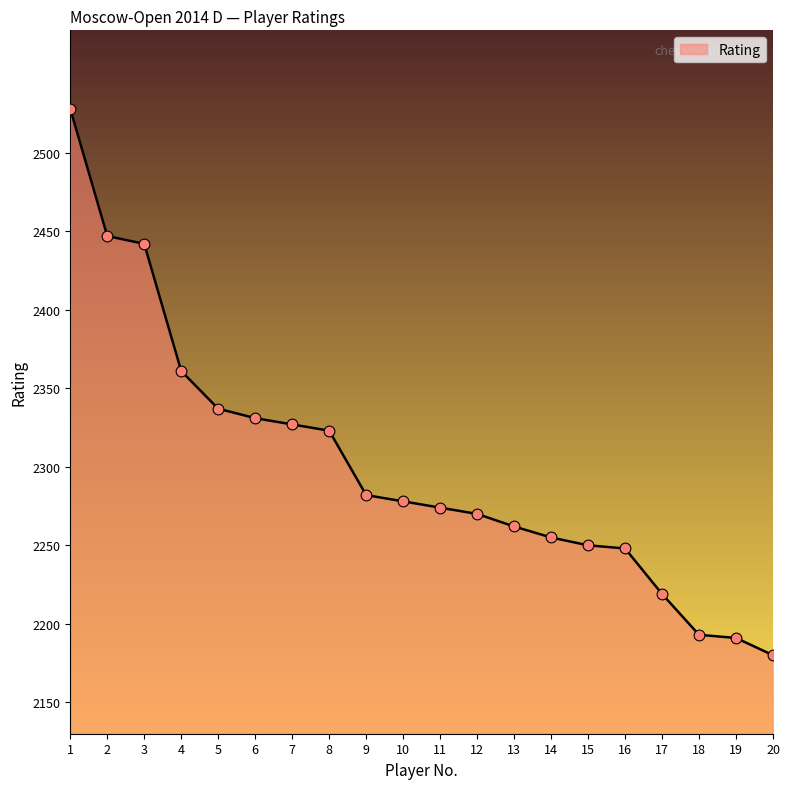

Approximately how many times larger is the value at 20 compared to 3?

0.9